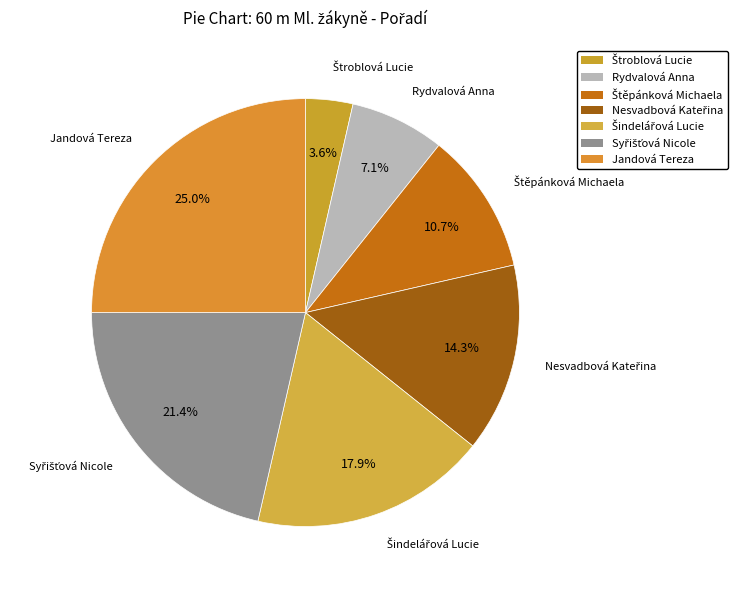

How much of the chart is everything except Jandová Tereza?

75.0%